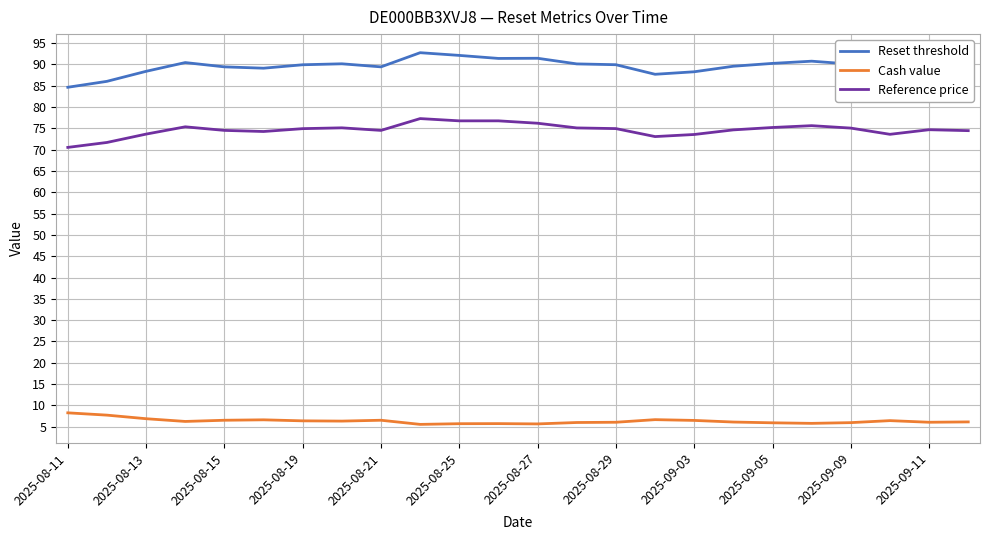

True or false: Reset threshold and Cash value intersect in this chart.

False